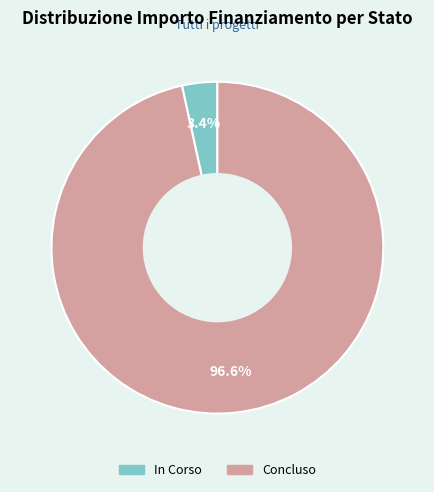

Which category has the biggest portion of the pie?

Concluso